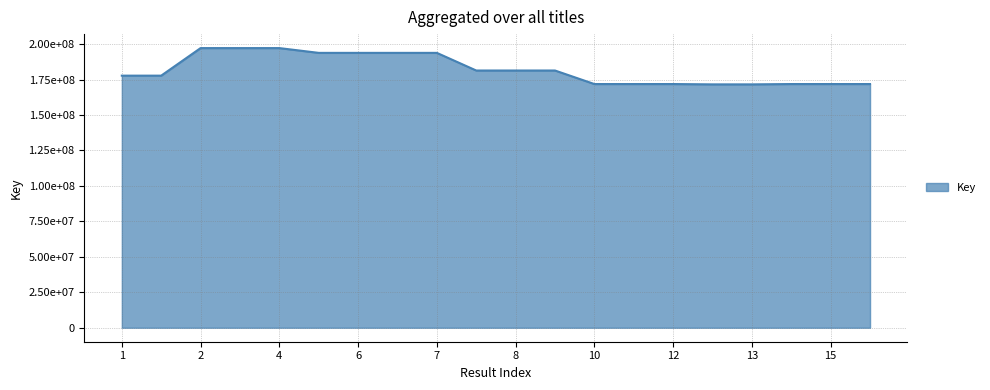

Does the chart display data point markers on the line(s)?

No